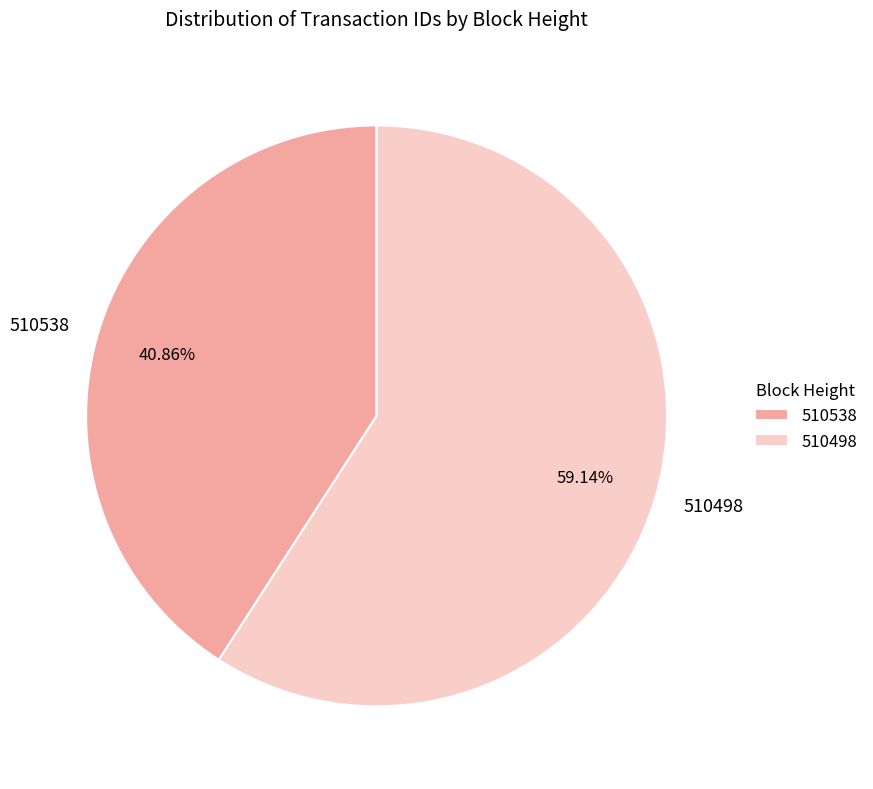

What percentage do 510498 and 510538 together represent?

100.0%